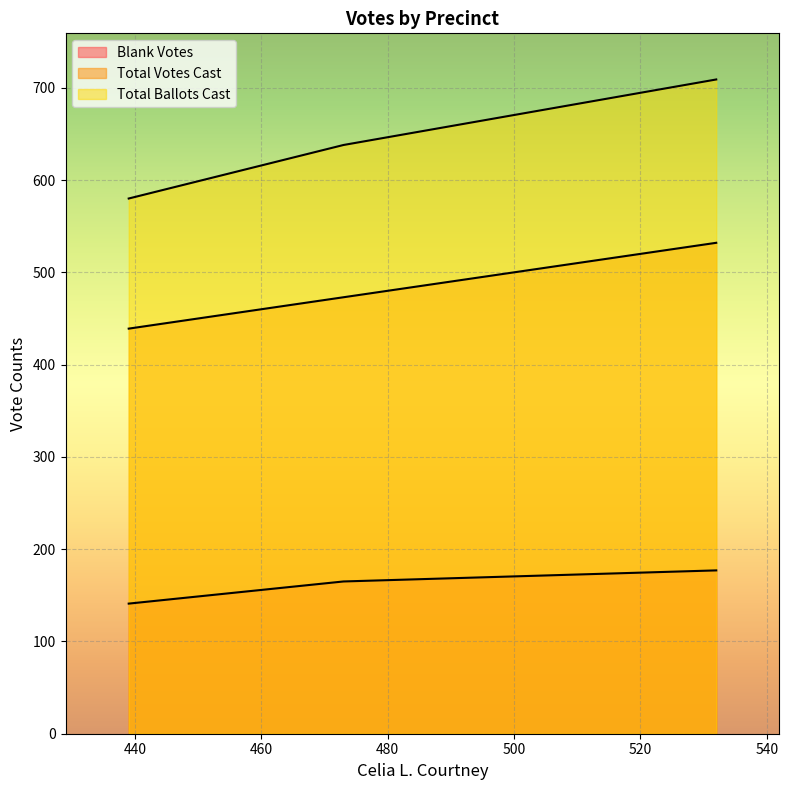

Rank the series at Precinct 2 from highest to lowest value.

Total Ballots Cast, Total Votes Cast, Blank Votes